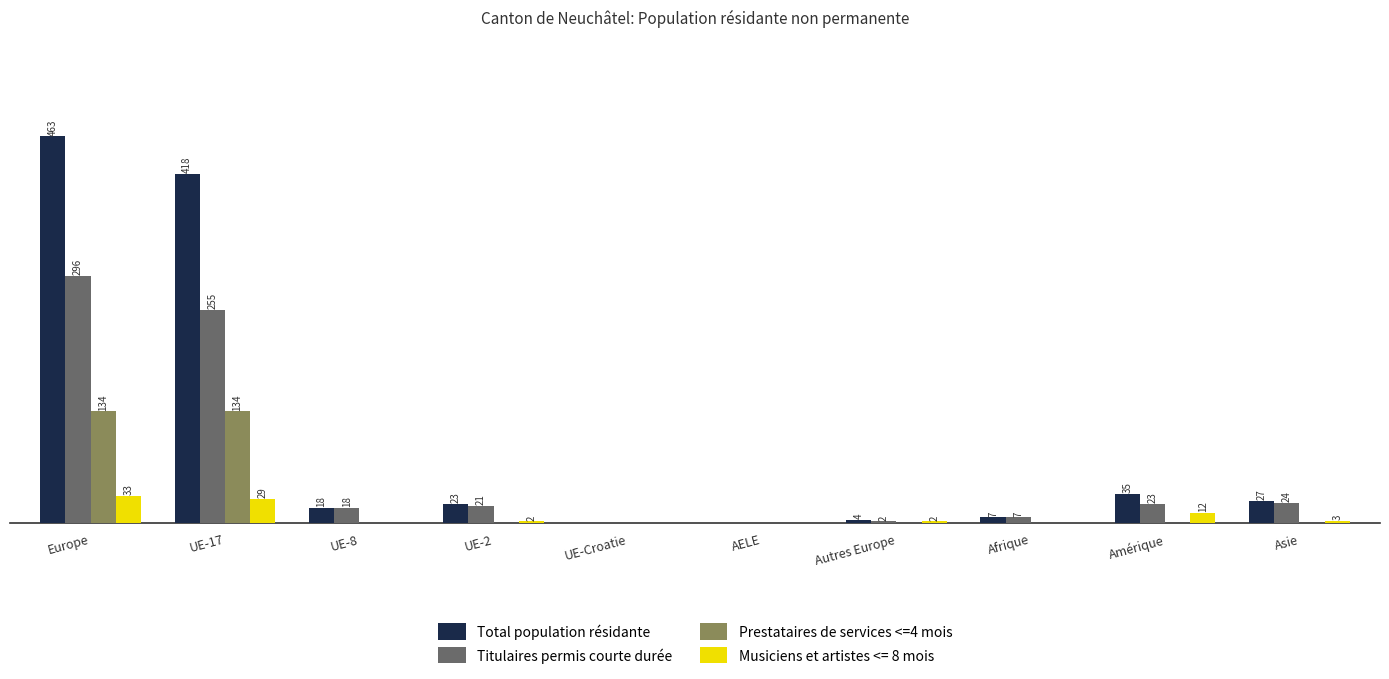

Does the chart contain stacked bars?

No